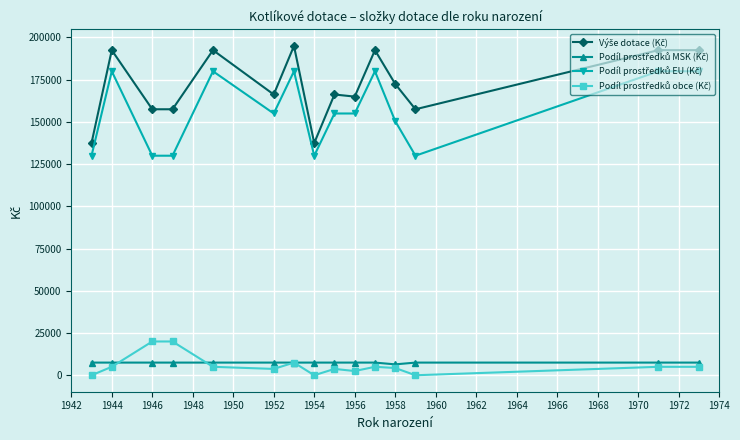

What is the maximum value shown in the chart?

195000